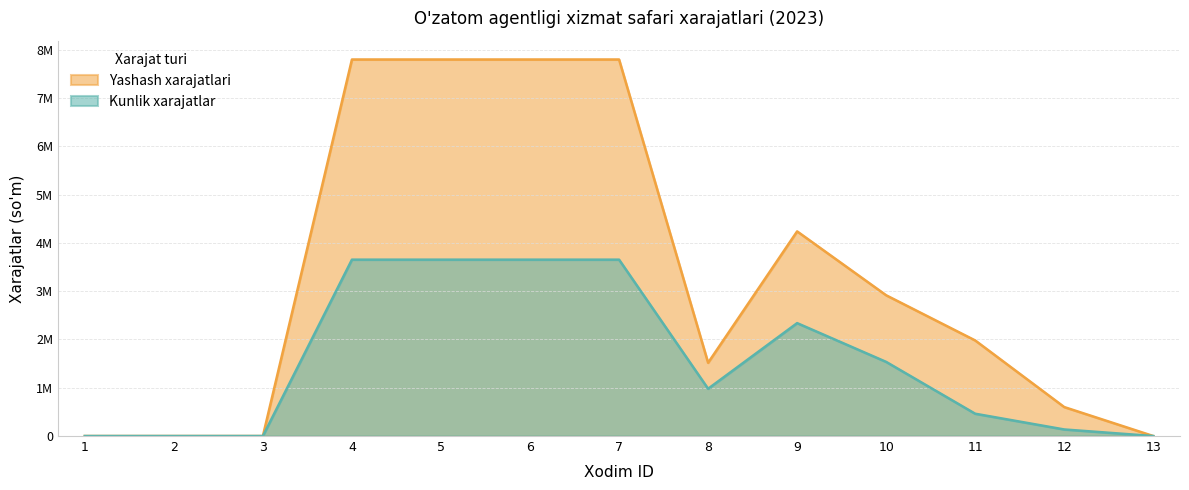

Reading left to right, transcribe all the data shown in this chart.

Kunlik xarajatlar: 1=0.0	2=0.0	3=0.0	4=3654054.0	5=3654054.0	6=3654054.0	7=3654054.0	8=979527.0	9=2339137.9	10=1535916.1	11=462000.0	12=136000.0	13=0.0
Yashash xarajatlari: 1=0.0	2=0.0	3=0.0	4=7800839.0	5=7800839.0	6=7800839.0	7=7800839.0	8=1517640.0	9=4239687.5	10=2916000.0	11=1980000.0	12=600000.0	13=0.0